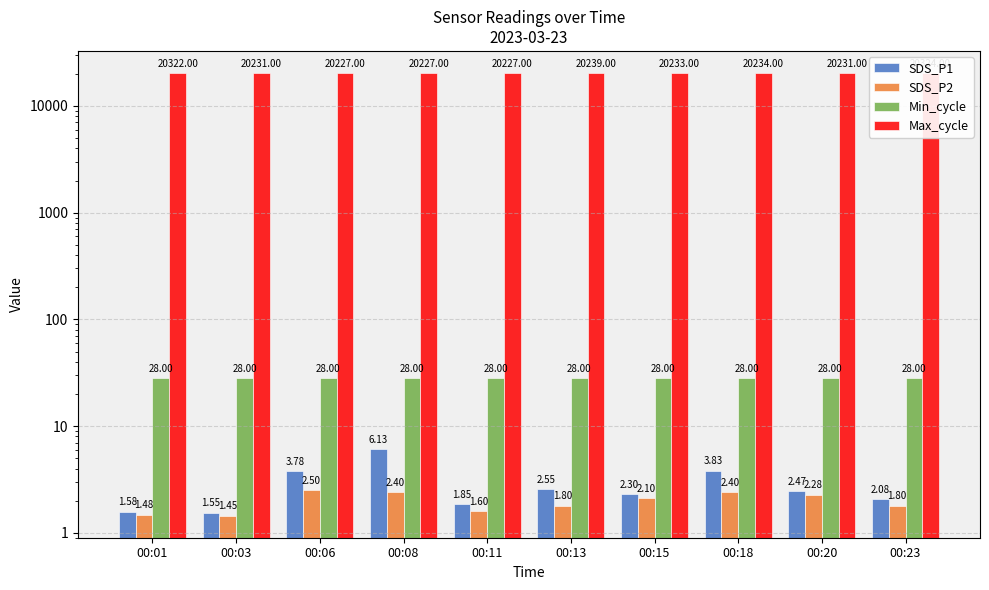

True or false: SDS_P2 has a value of 2.5 at 00:06.

True